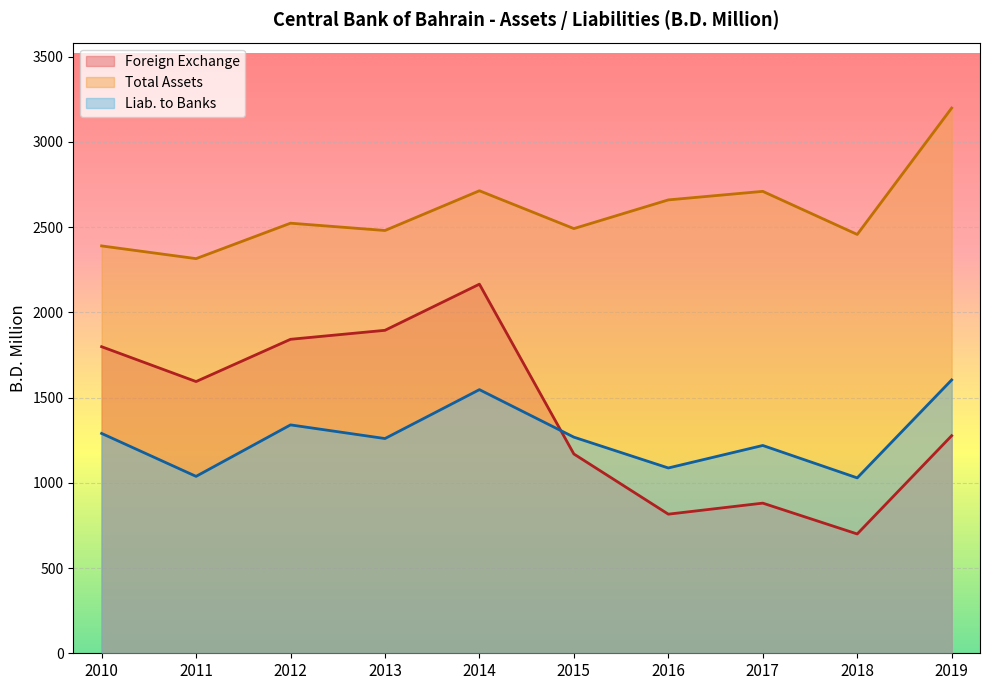

Which series has the largest range (max minus min)?

Foreign Exchange